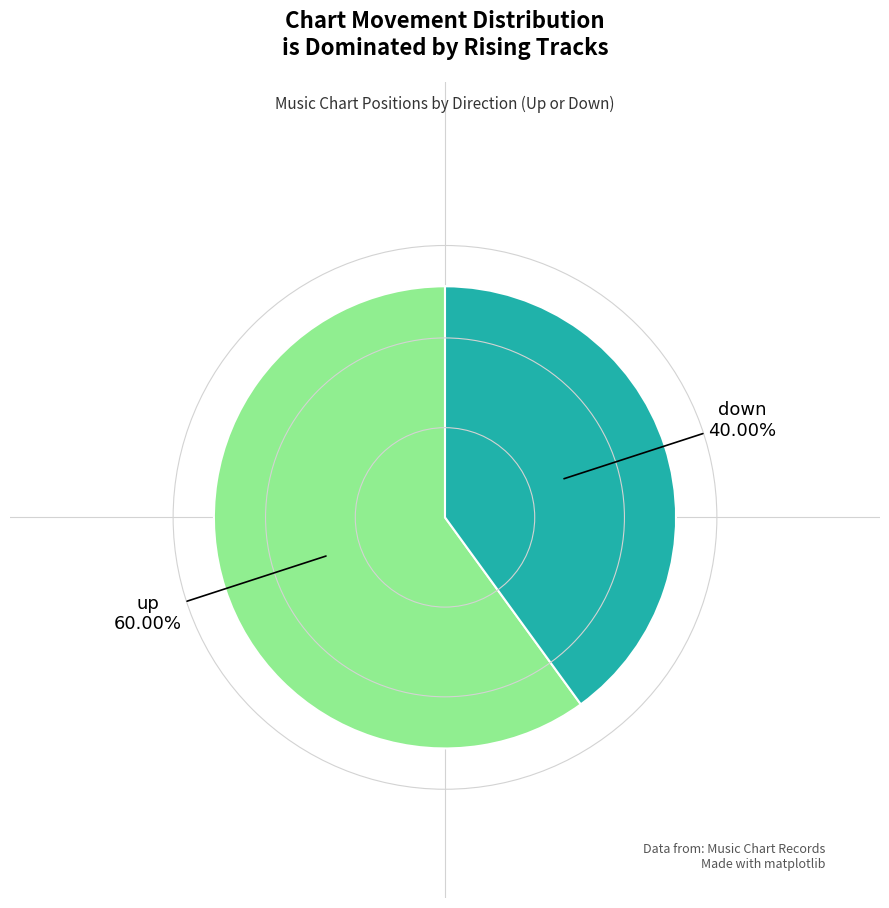

Is there any slice that represents more than half of the pie?

Yes